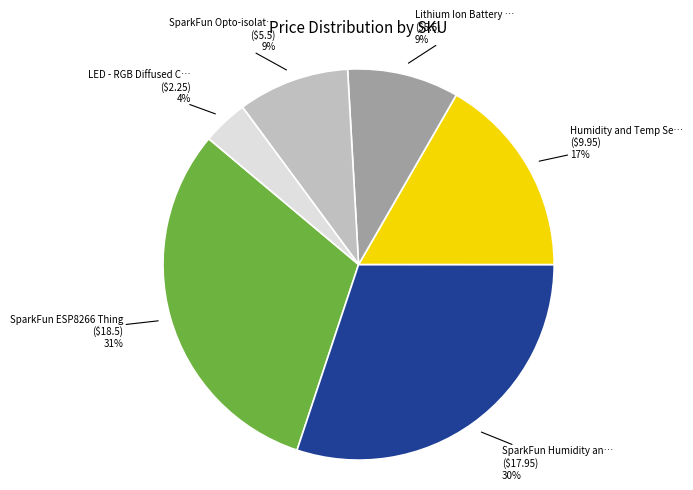

Is there a majority slice in this chart?

No